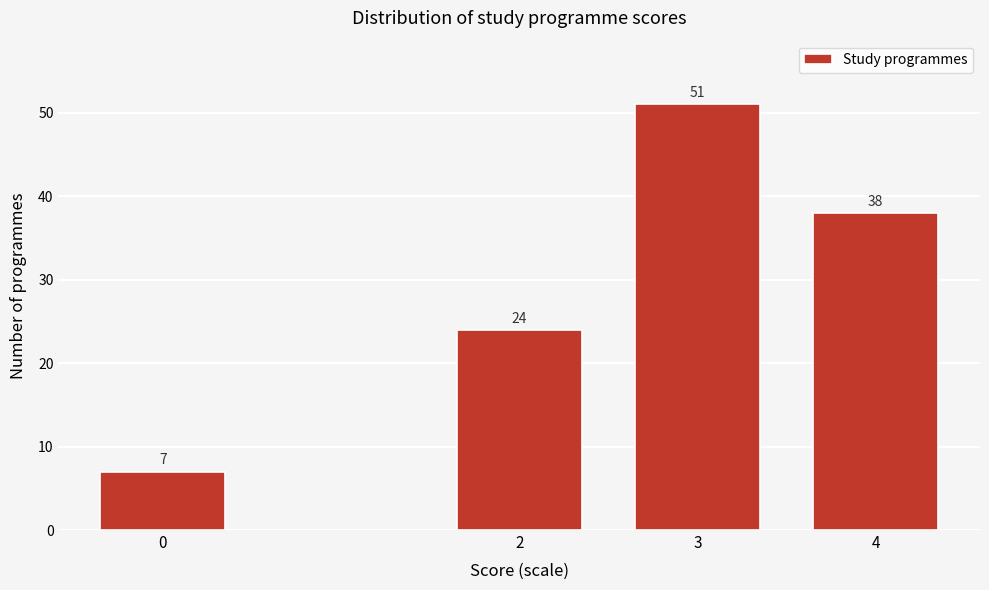

Reading left to right, what are all the values shown in this chart?

7	24	51	38